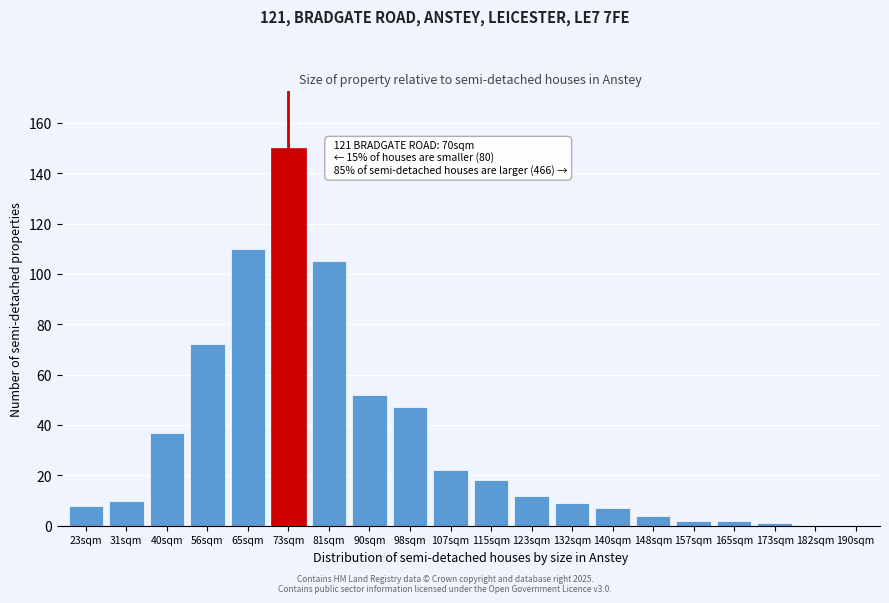

Reading left to right, what are all the values shown in this chart?

23sqm=8	31sqm=10	40sqm=37	56sqm=72	65sqm=110	73sqm=150	81sqm=105	90sqm=52	98sqm=47	107sqm=22	115sqm=18	123sqm=12	132sqm=9	140sqm=7	148sqm=4	157sqm=2	165sqm=2	173sqm=1	182sqm=0	190sqm=0